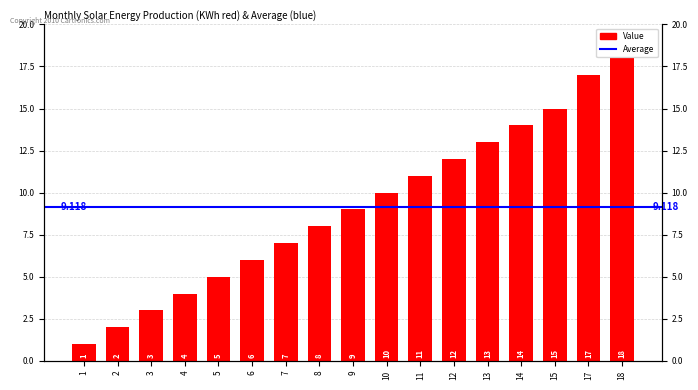

Reading right to left, what are all the values shown in this chart?

18	17	15	14	13	12	11	10	9	8	7	6	5	4	3	2	1